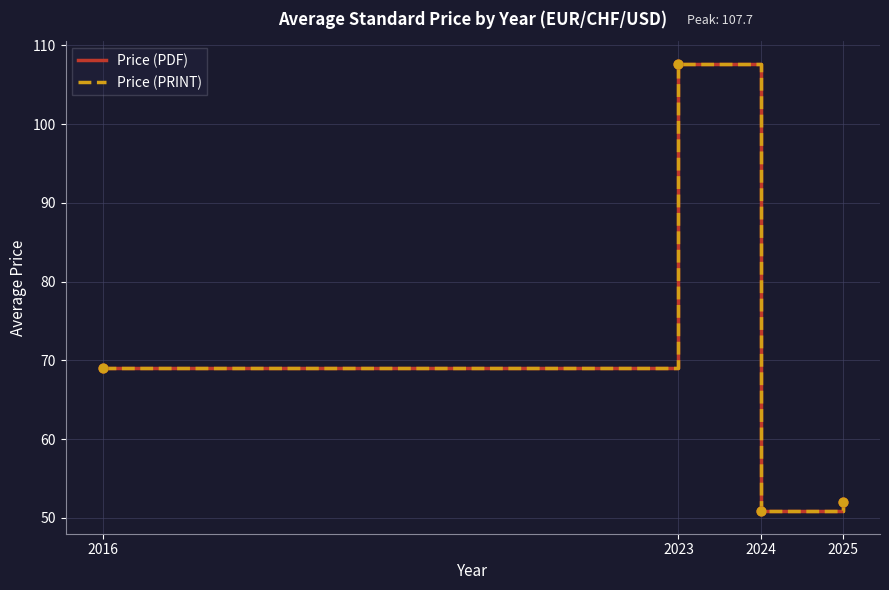

Does the chart have visible grid lines?

Yes